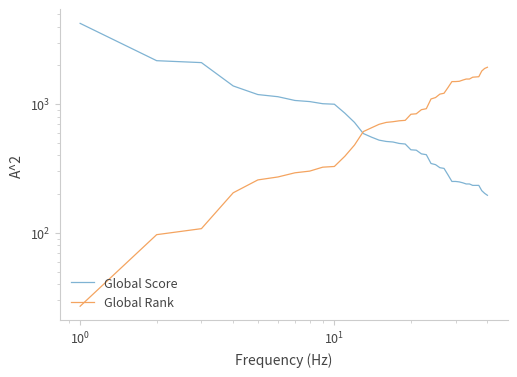

What is the difference between the maximum and minimum values in the Global Score series?

4036